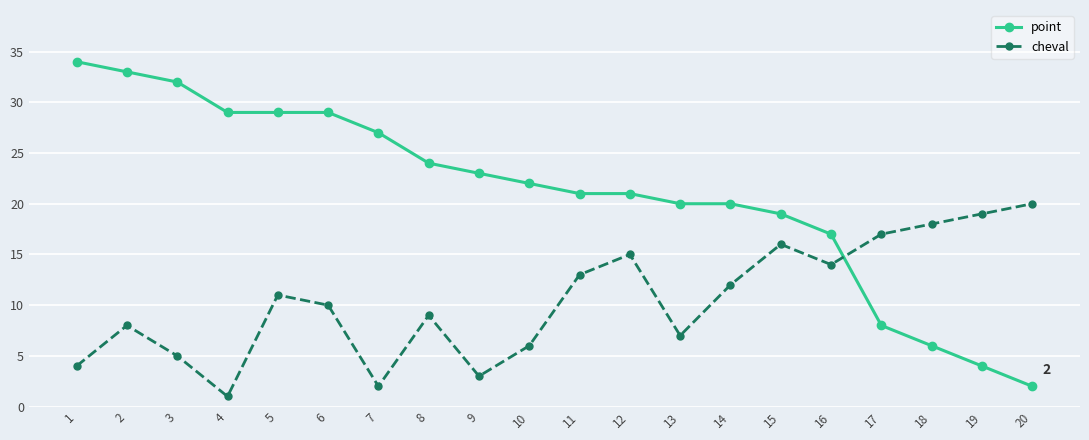

At which category does cheval reach its first local peak?

2